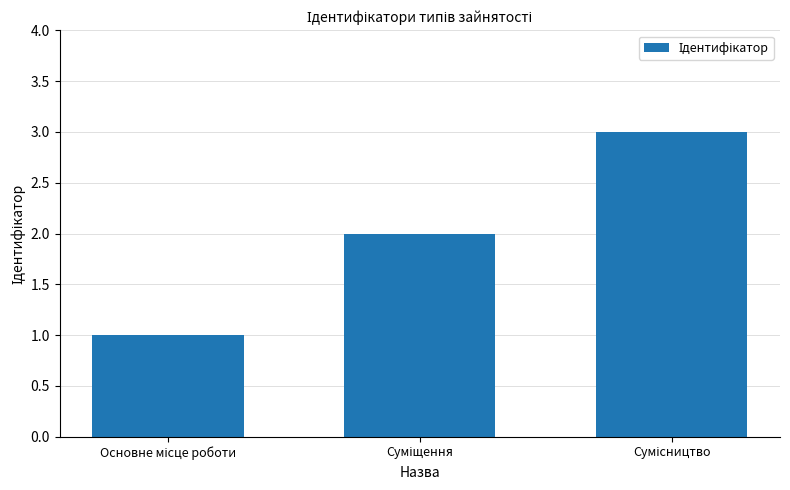

How many data points are less than 2?

1